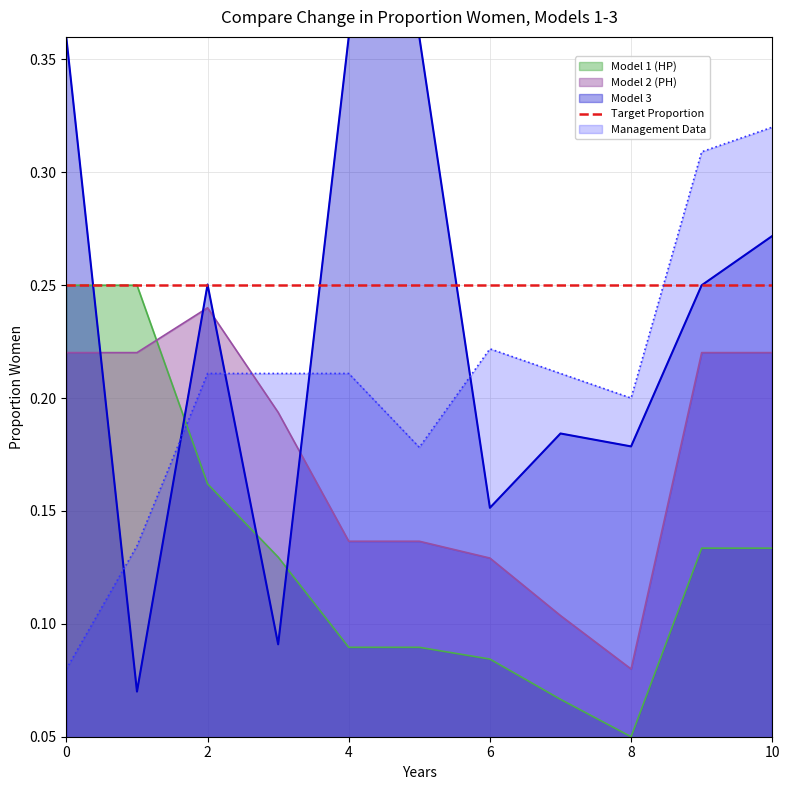

Which series has the largest range (max minus min)?

Model 3